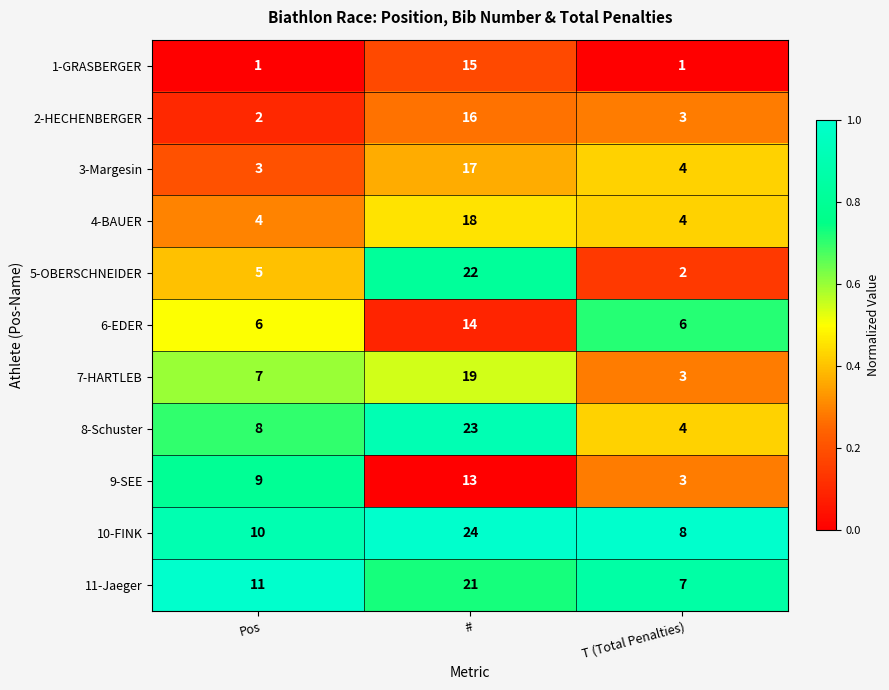

Read the 6-EDER value at Pos.

6